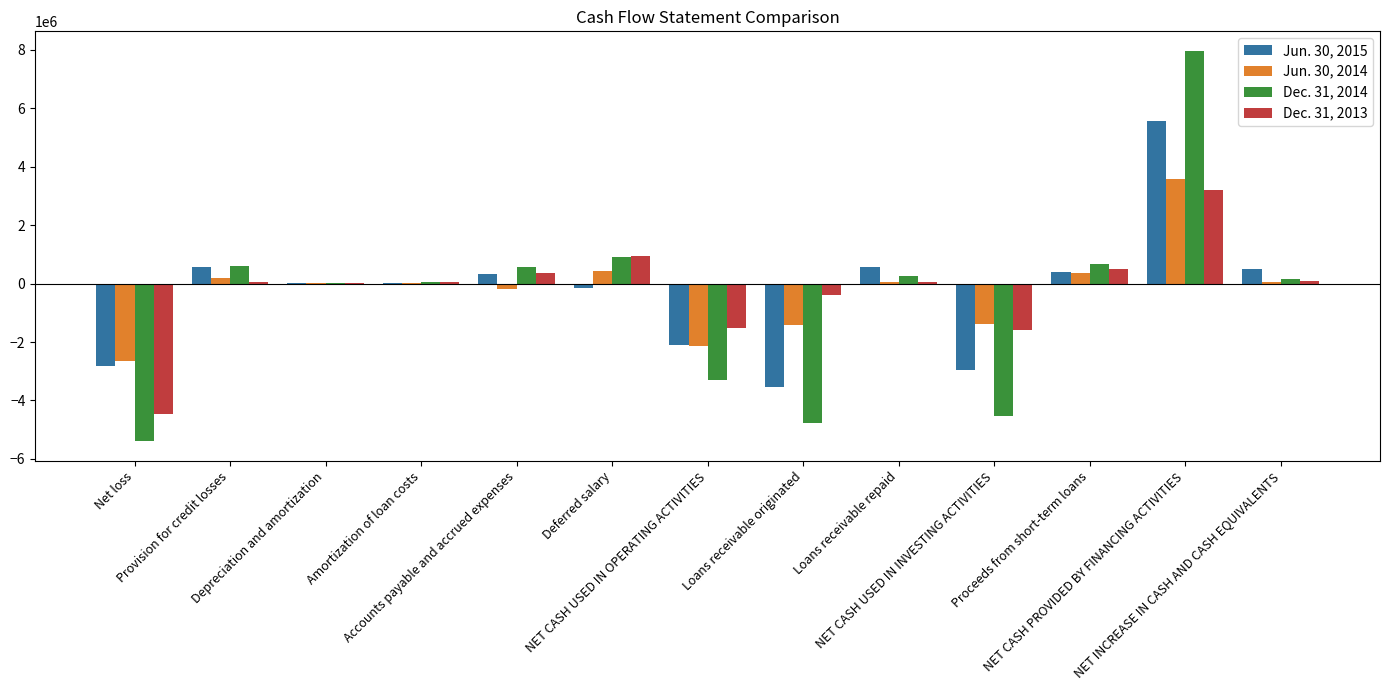

Count the number of data series in this chart.

4